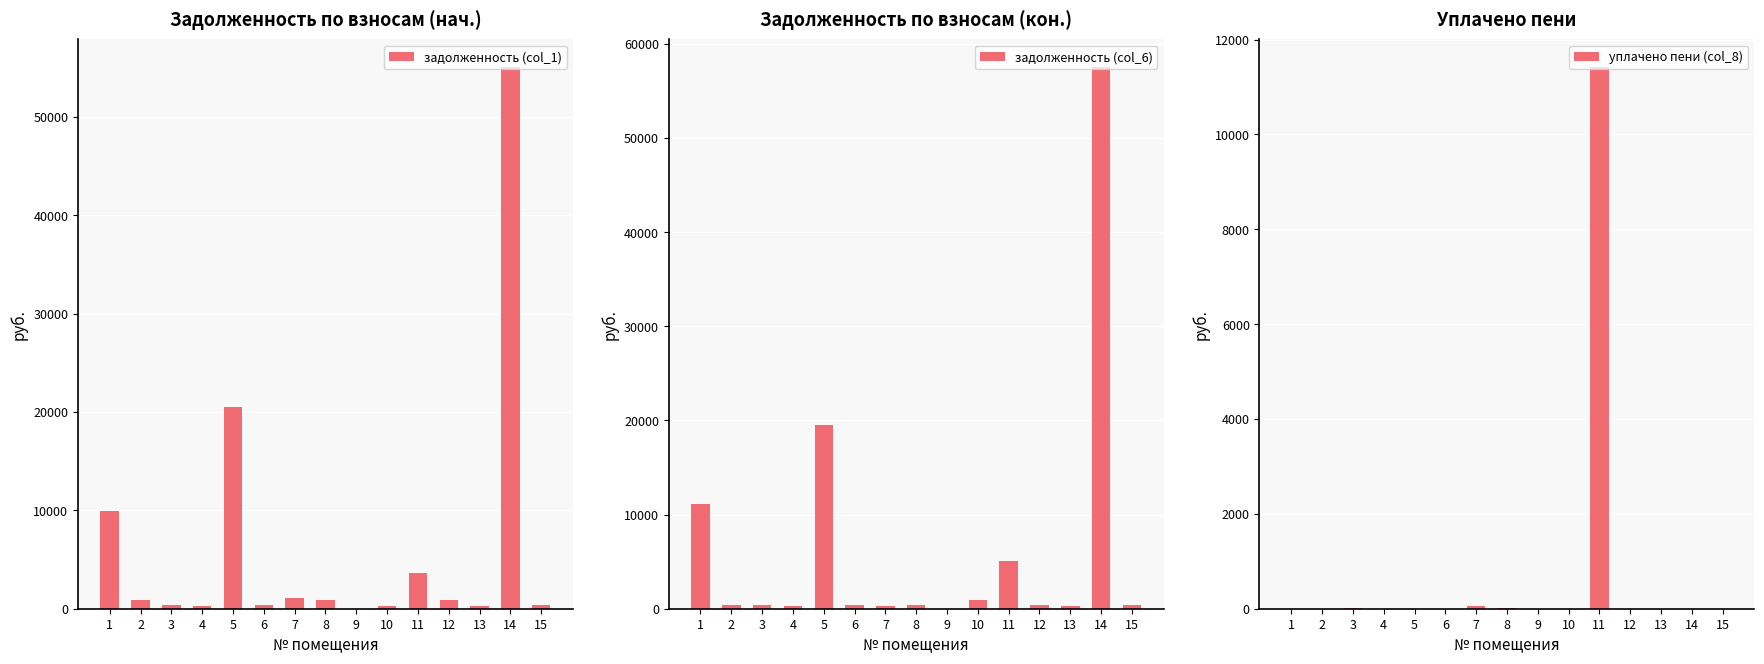

At how many categories does at least one series exceed 45838?

1